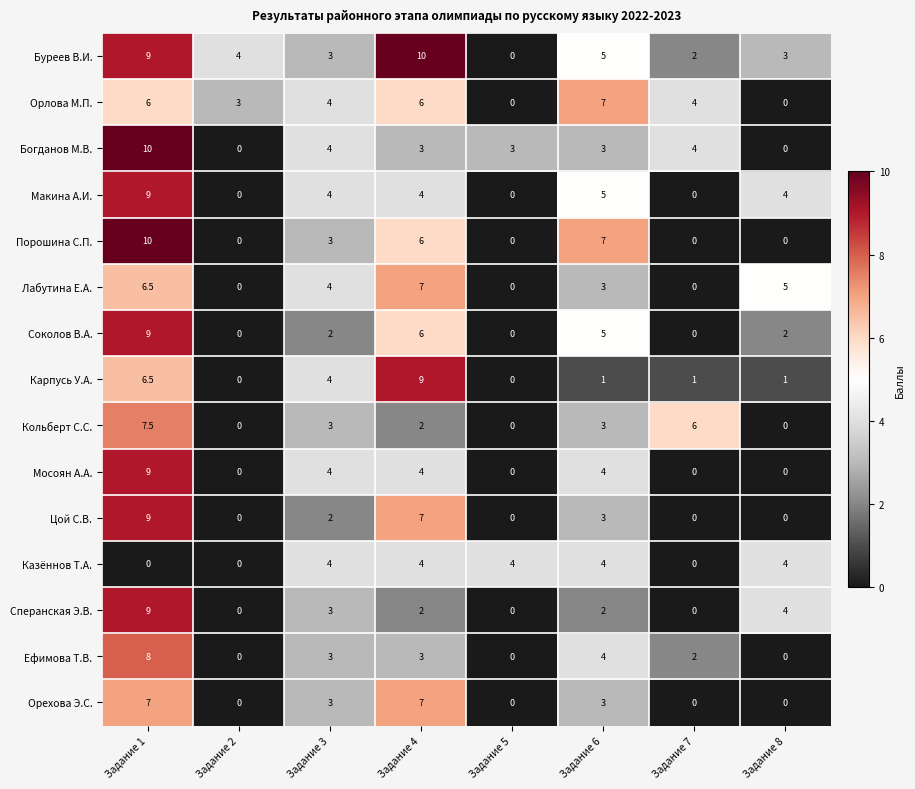

What is the maximum value shown in the chart?

10.0